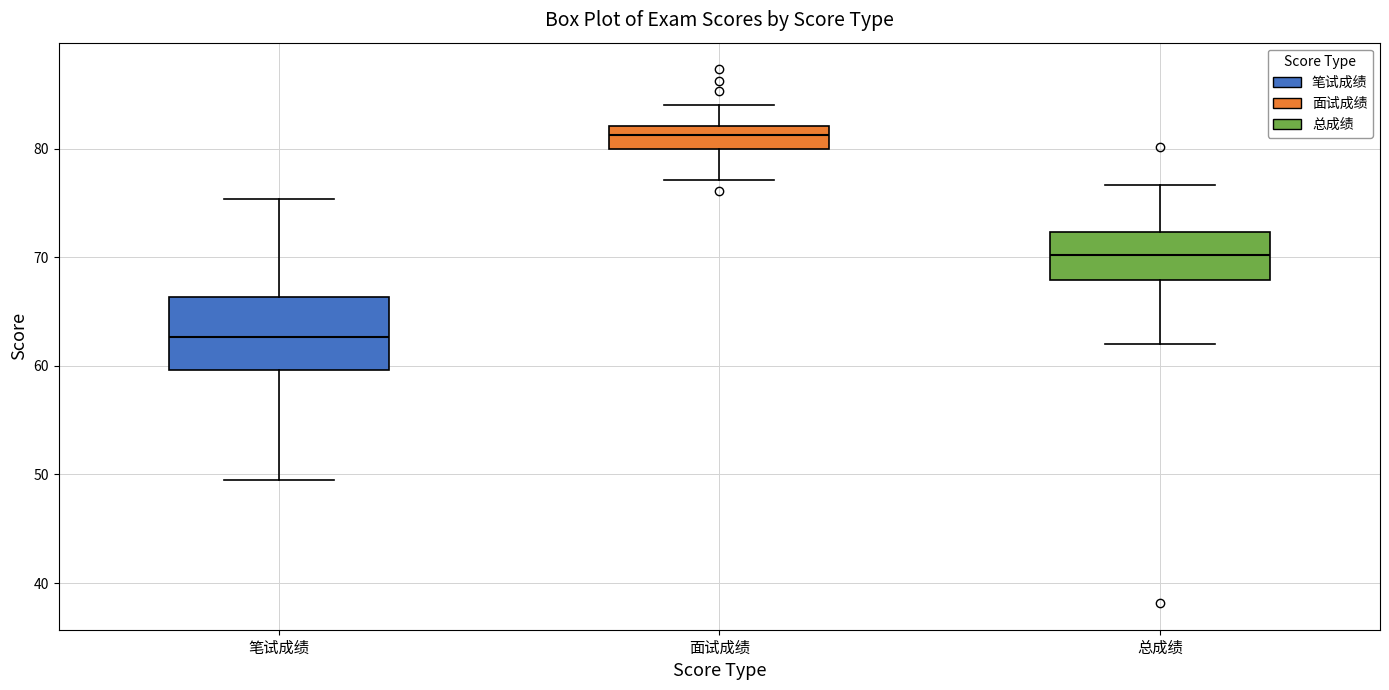

Reading left to right, transcribe this box plot: for each box, give where its median line is, the range the box spans, and where its two whiskers end, as read against the y-axis. The values are not printed on the chart, so give them approximately, as read against the axis.

笔试成绩: median 63, box 60 to 66, whiskers 50 to 75
面试成绩: median 81, box 80 to 82, whiskers 77 to 84
总成绩: median 70, box 68 to 72, whiskers 62 to 77